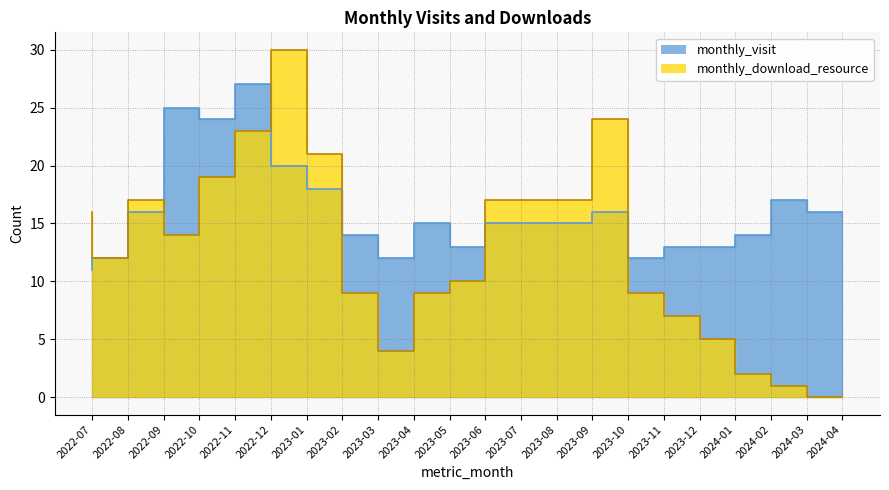

What are all the series names shown in the legend?

monthly_visit, monthly_download_resource